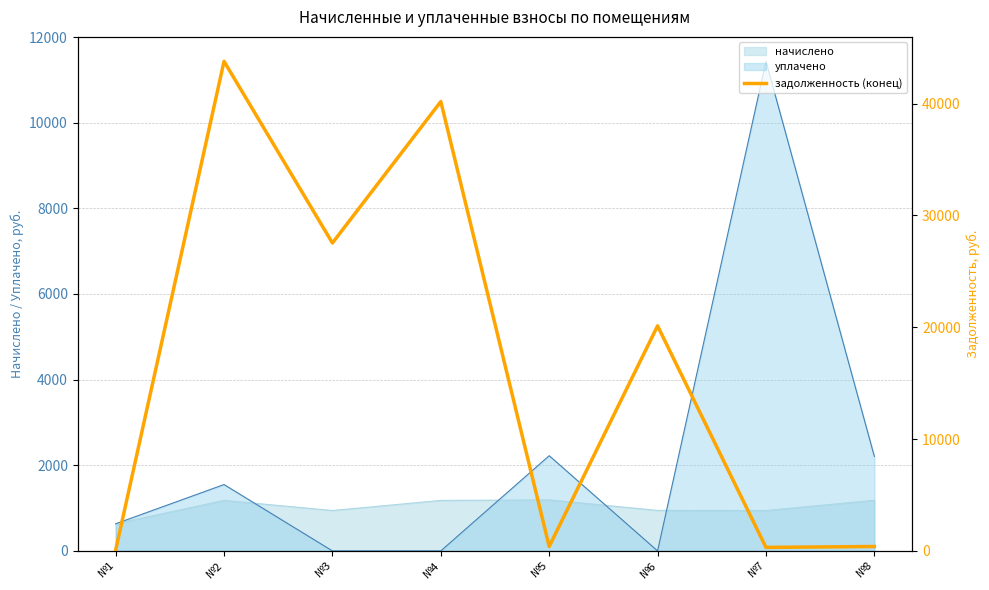

At which category does the chart reach its minimum across all series?

№1